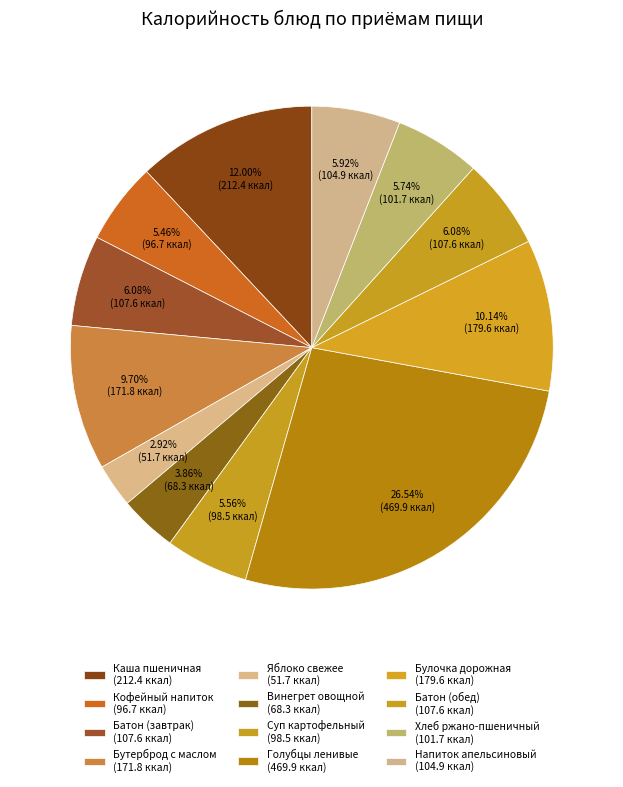

Is there a majority slice in this chart?

No